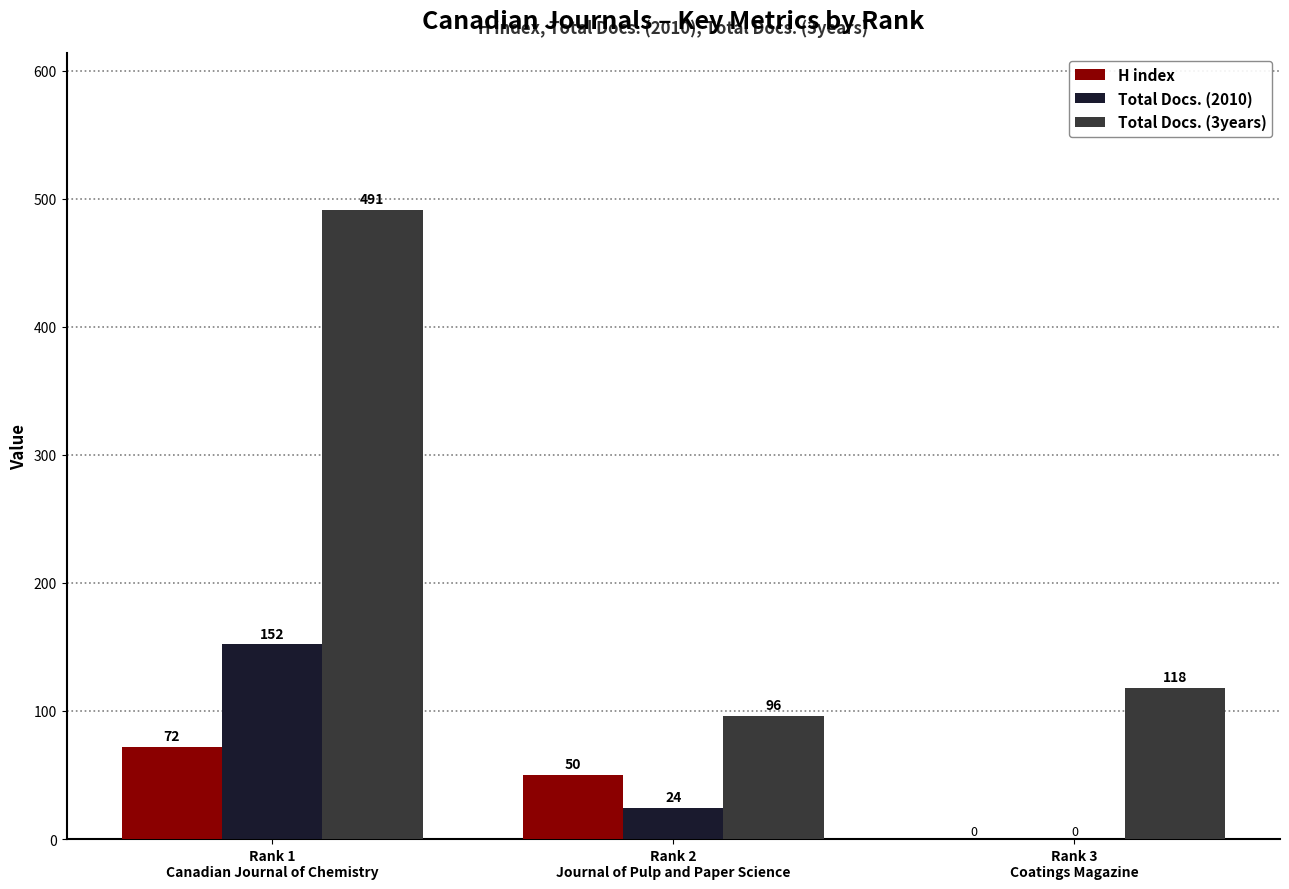

What is the average value of the Total Docs. (2010) series?

59